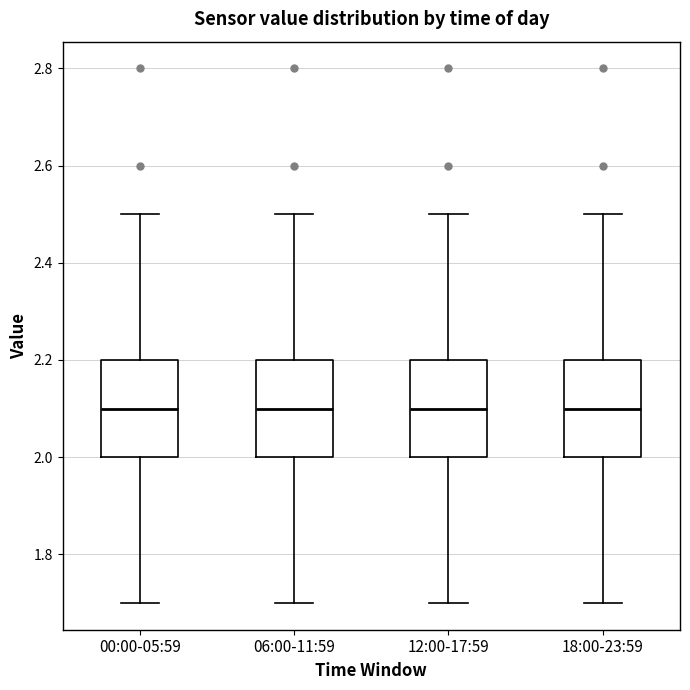

Reading left to right, transcribe this box plot: for each box, give where its median line is, the range the box spans, and where its two whiskers end, as read against the y-axis. The values are not printed on the chart, so give them approximately, as read against the axis.

00:00-05:59: median 2.1, box 2.0 to 2.2, whiskers 1.7 to 2.5
06:00-11:59: median 2.1, box 2.0 to 2.2, whiskers 1.7 to 2.5
12:00-17:59: median 2.1, box 2.0 to 2.2, whiskers 1.7 to 2.5
18:00-23:59: median 2.1, box 2.0 to 2.2, whiskers 1.7 to 2.5